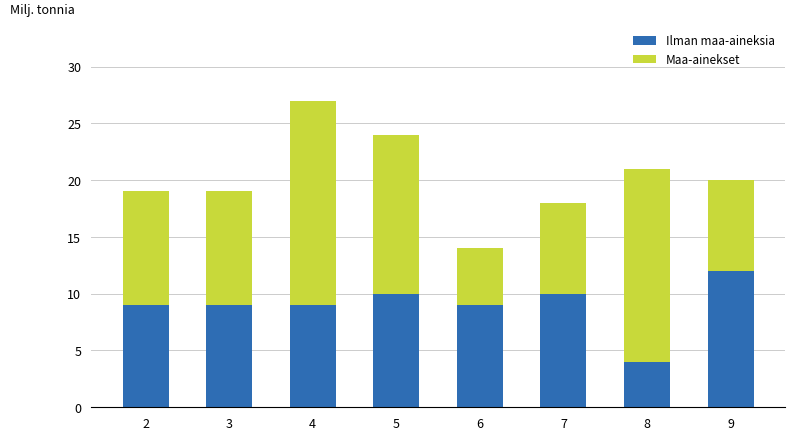

Which category has the highest value in the Ilman maa-aineksia series?

9